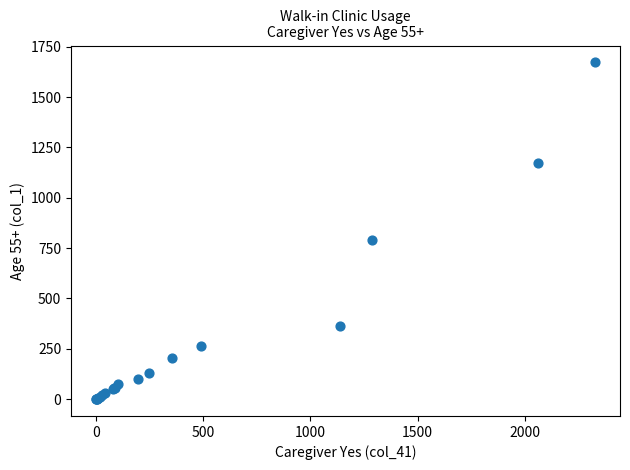

What Y value in the scatter plot is closest to 836?

792.6